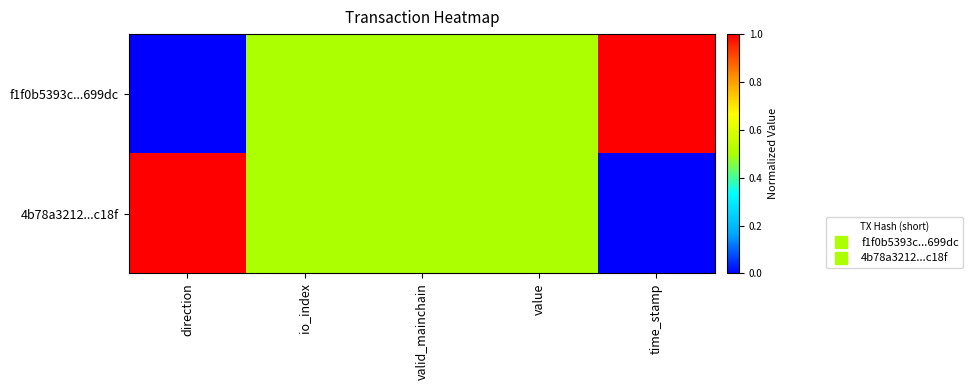

At how many categories does at least one series exceed 0?

5